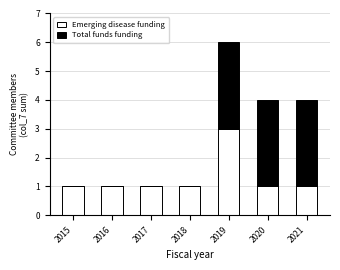

At which label does Emerging disease funding reach its peak?

2019